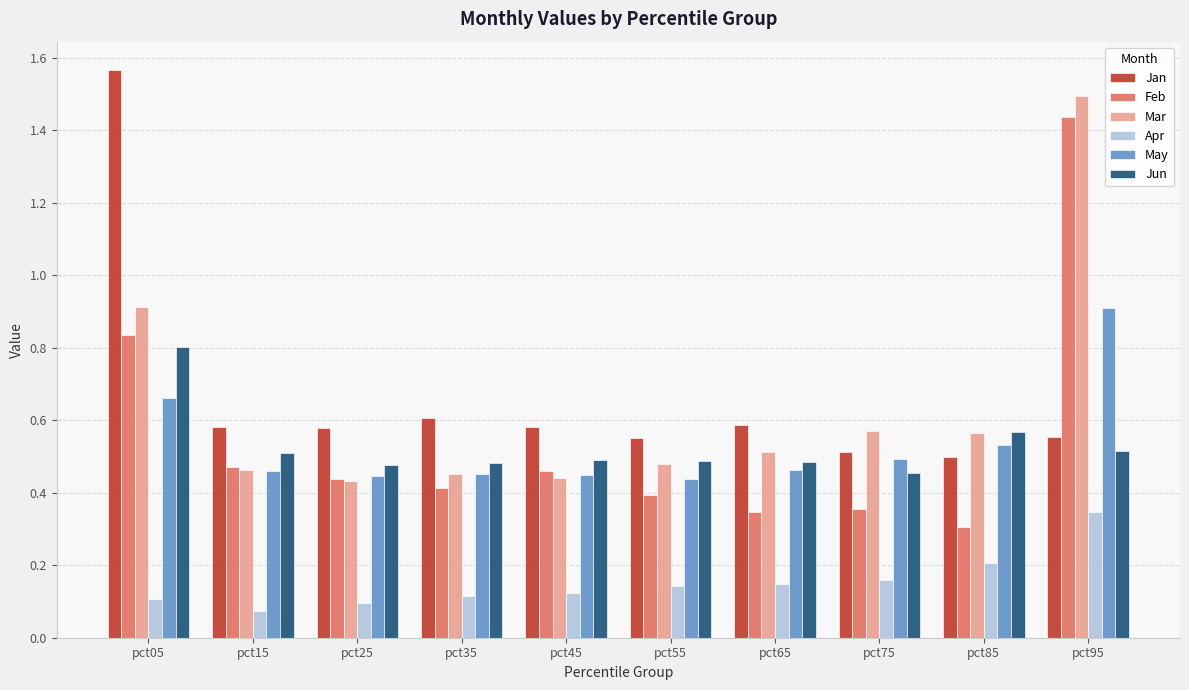

What is the sum of all Jan values?

6.6